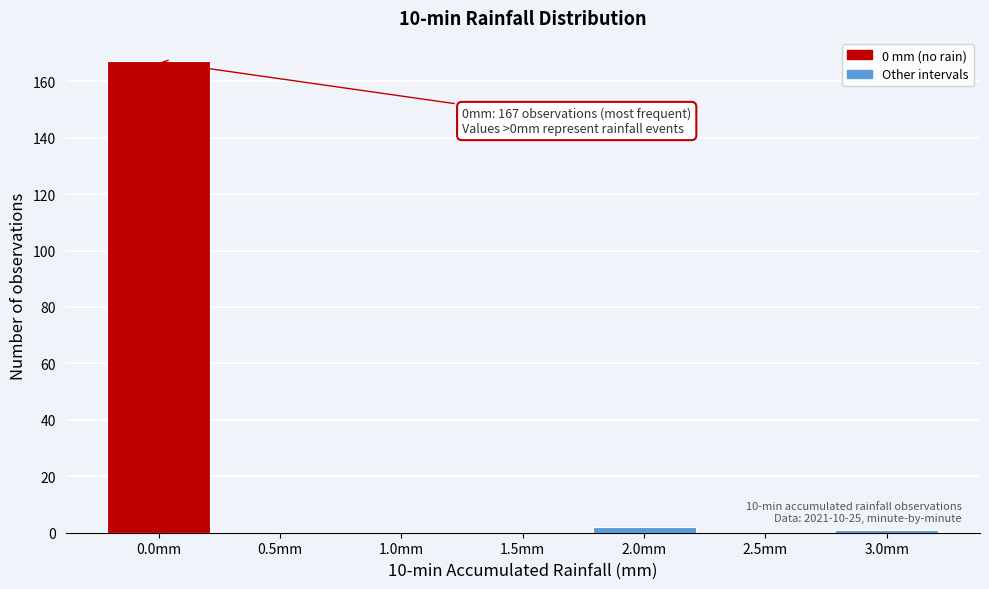

Reading left to right, transcribe all the data shown in this chart.

0.0mm=167	0.5mm=0	1.0mm=0	1.5mm=0	2.0mm=2	2.5mm=0	3.0mm=1